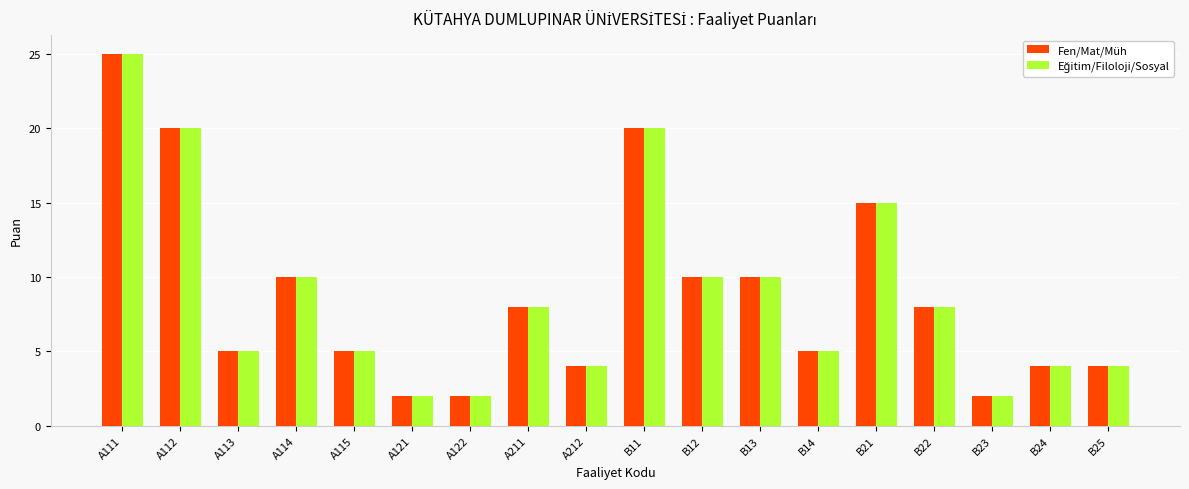

True or false: Fen/Mat/Müh has a value of 25 at A111.

True